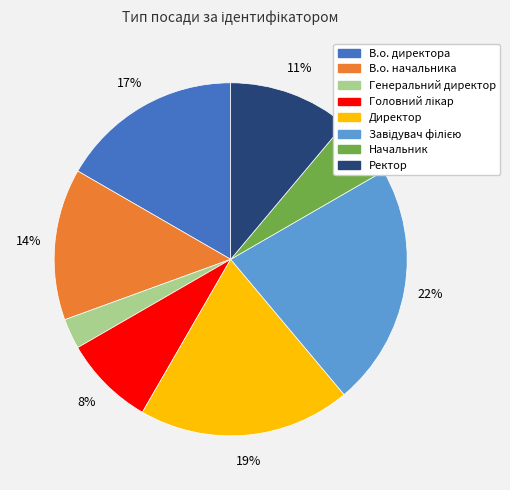

Which has a higher value, В.о. начальника or В.о. директора?

В.о. директора